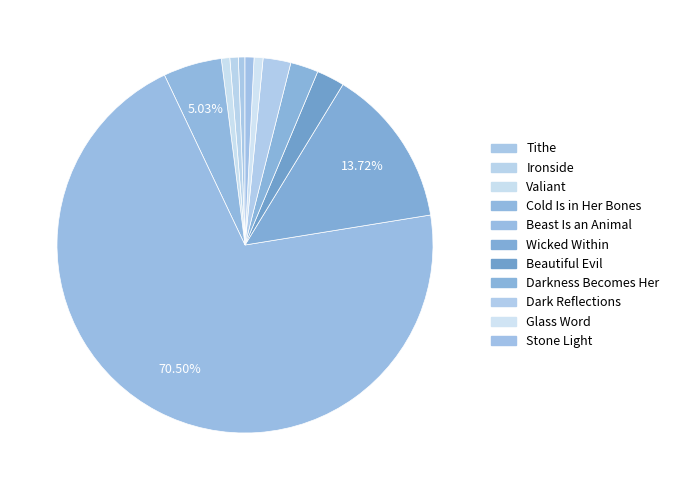

What percentage is the Valiant slice, to the nearest percent?

1%